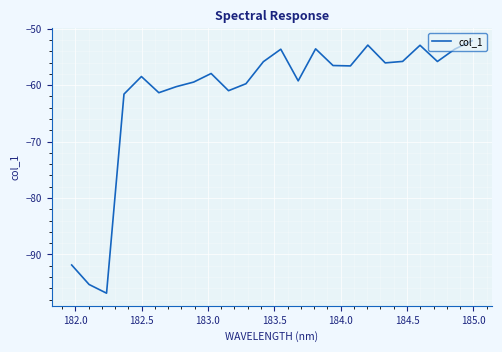

What is the sum of all values?

-1478.7